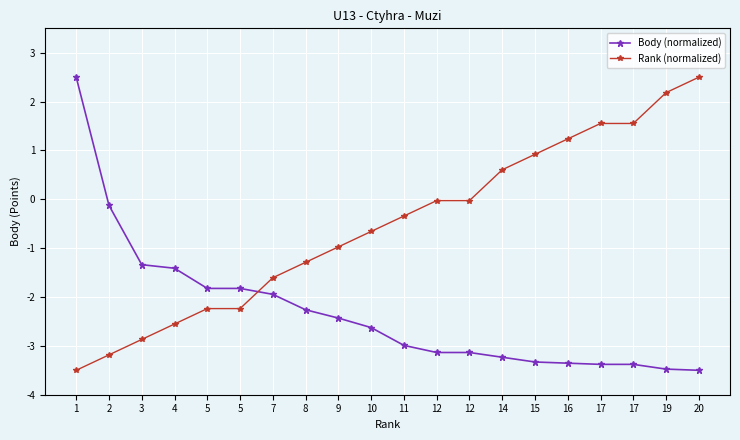

How many values in Body (normalized) are above zero?

1